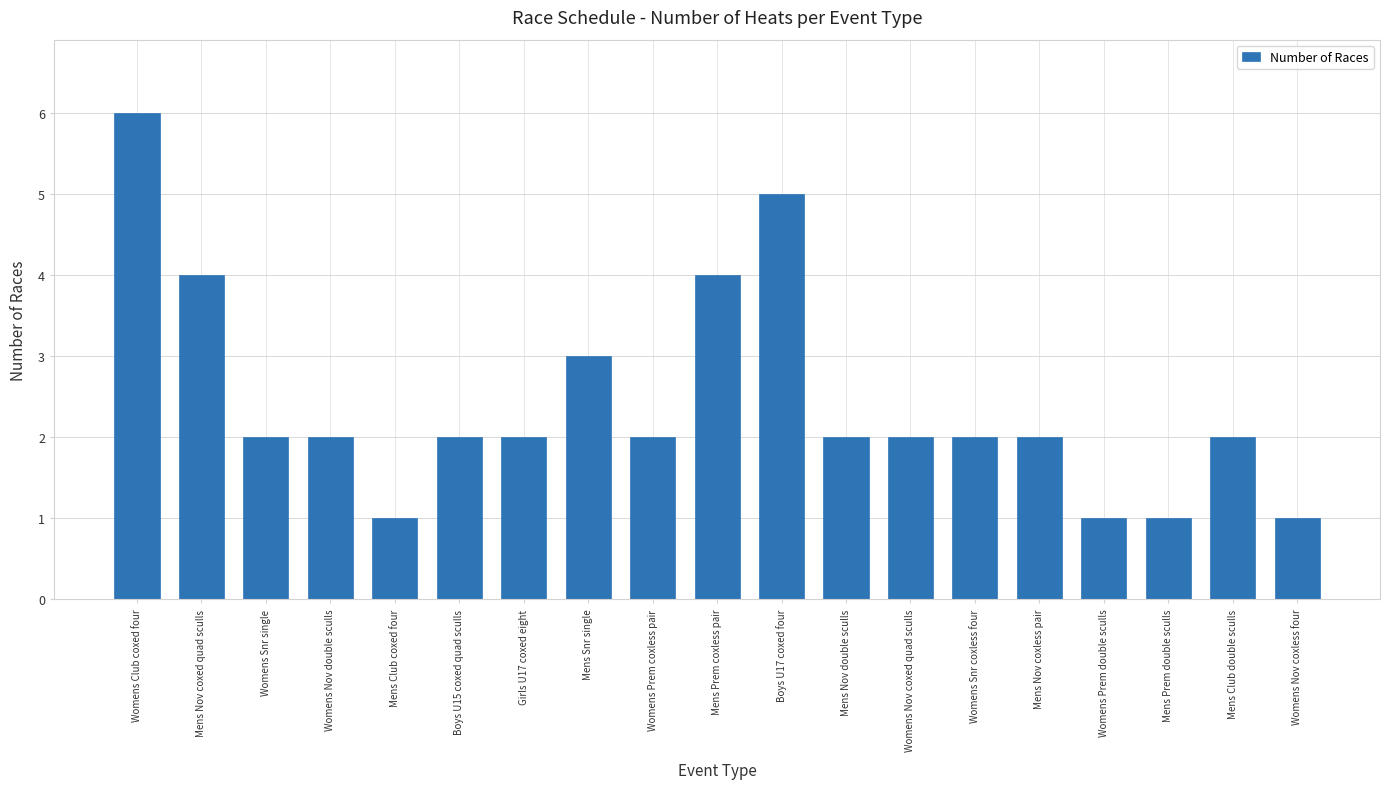

How many bars are there in total?

19